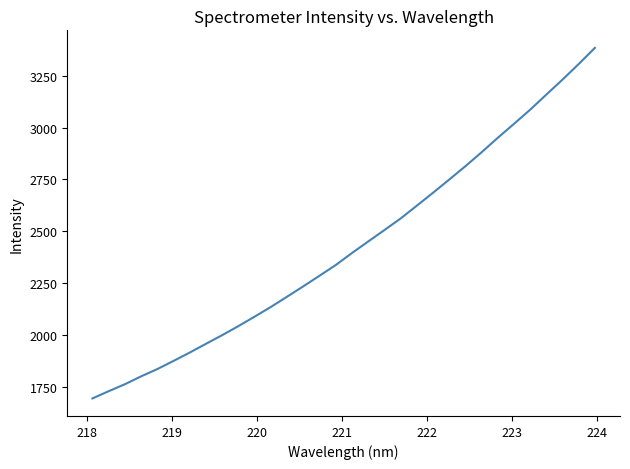

What is the difference between the maximum and minimum values?

1688.6